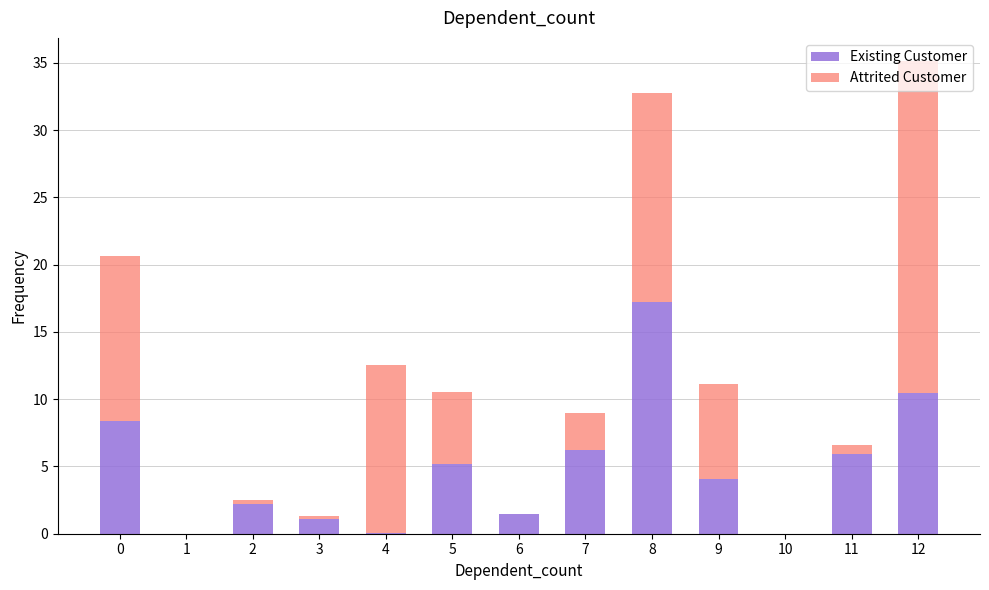

The value of Existing Customer at 2 is 1.0. True or false?

False